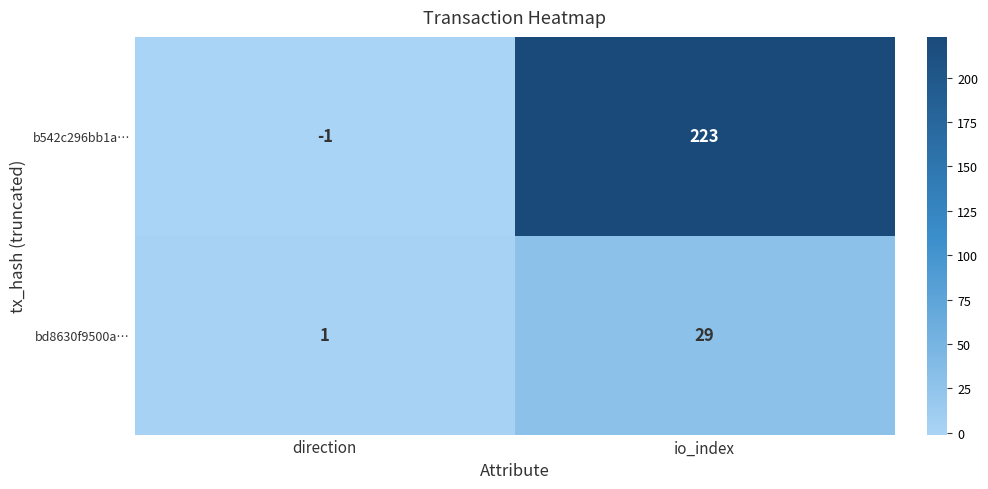

What is the difference between the bd8630f9500a… values at direction and io_index?

28